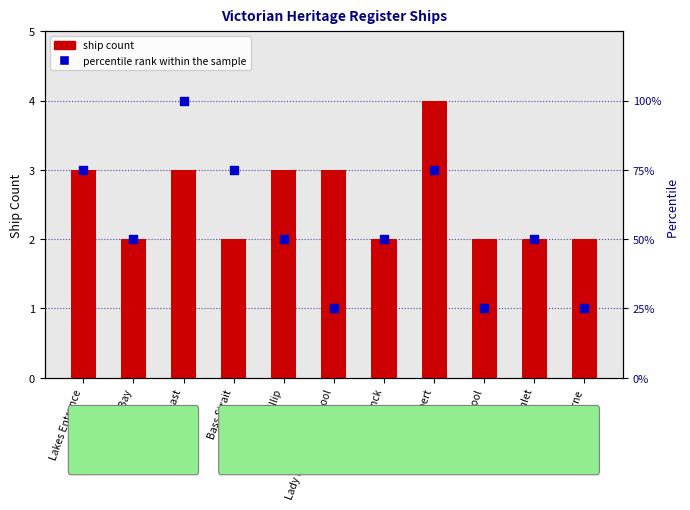

At how many categories does at least one series exceed 74?

4